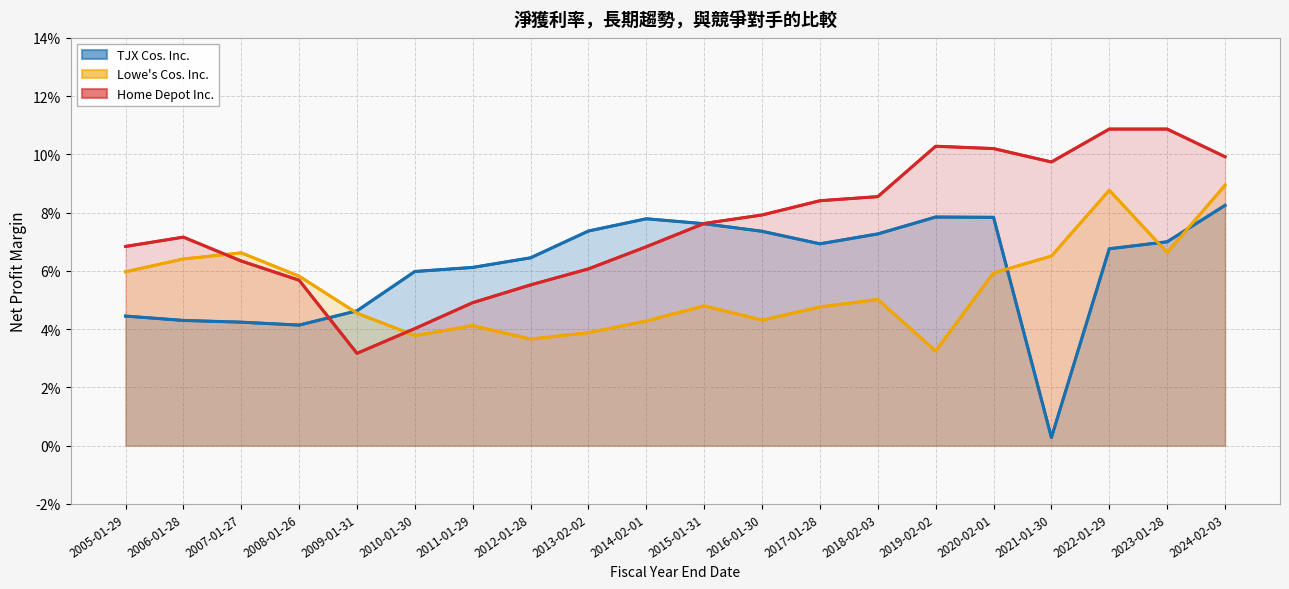

What is the sum of the Lowe's Cos. Inc. values at 2013-02-02 and 2005-01-29?

0.1